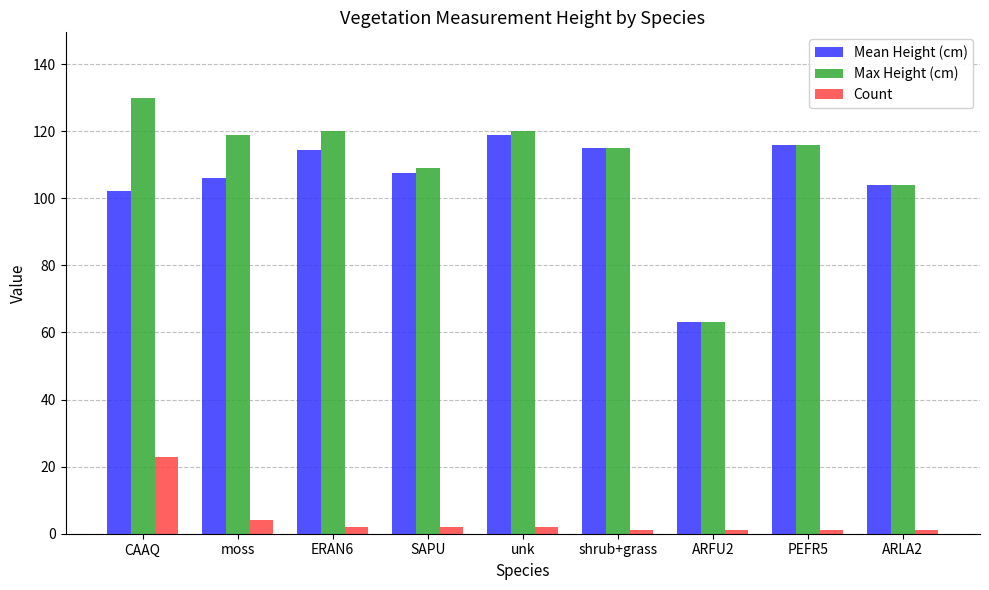

What is the value of the Mean Height (cm) bar at the 5th from the left?

119.0